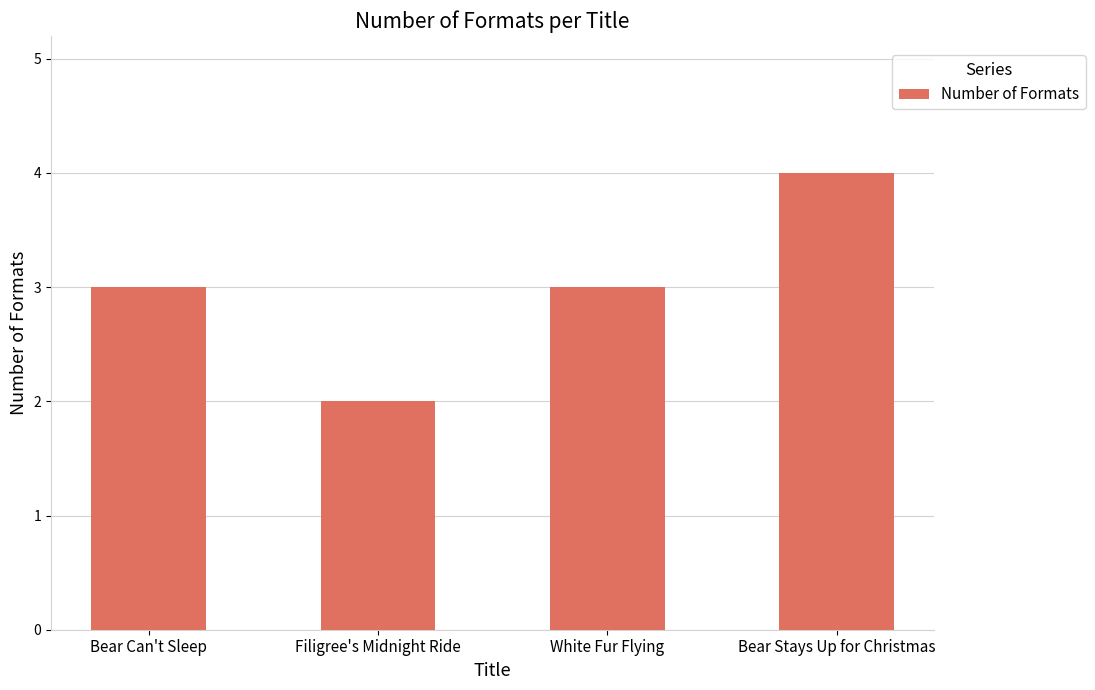

The chart shows a value of 0 at Filigree's Midnight Ride. True or false?

False